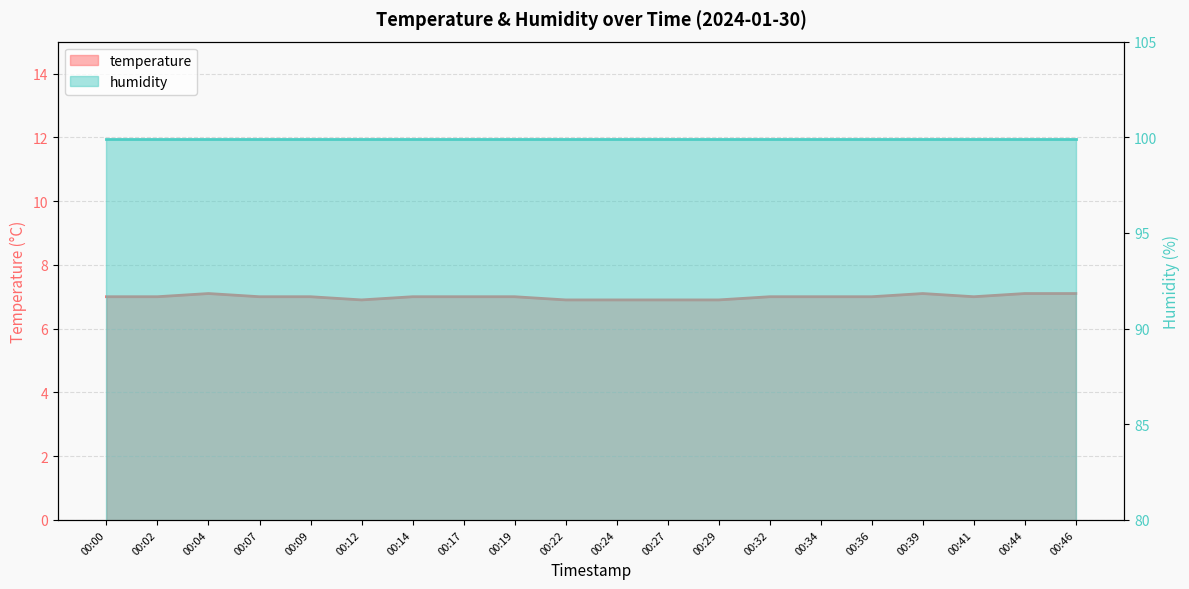

What value does the data have at 00:46?

7.1